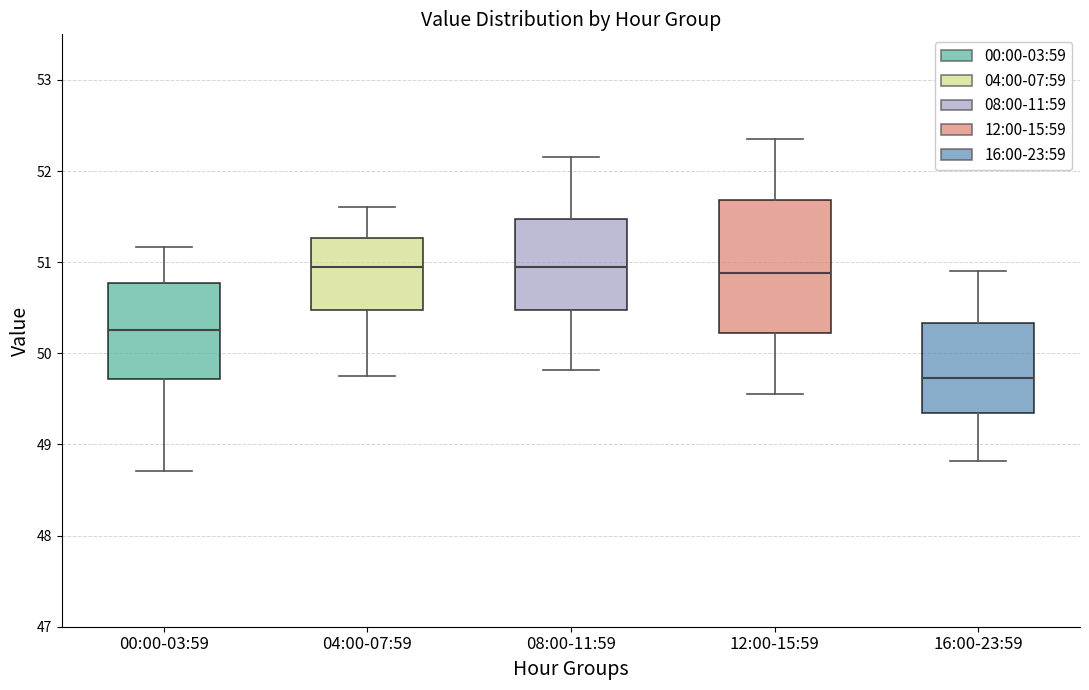

Where is the lower edge of the box for 08:00-11:59 on the y-axis? The values are not printed on the chart, so give them approximately, as read against the axis.

50.5